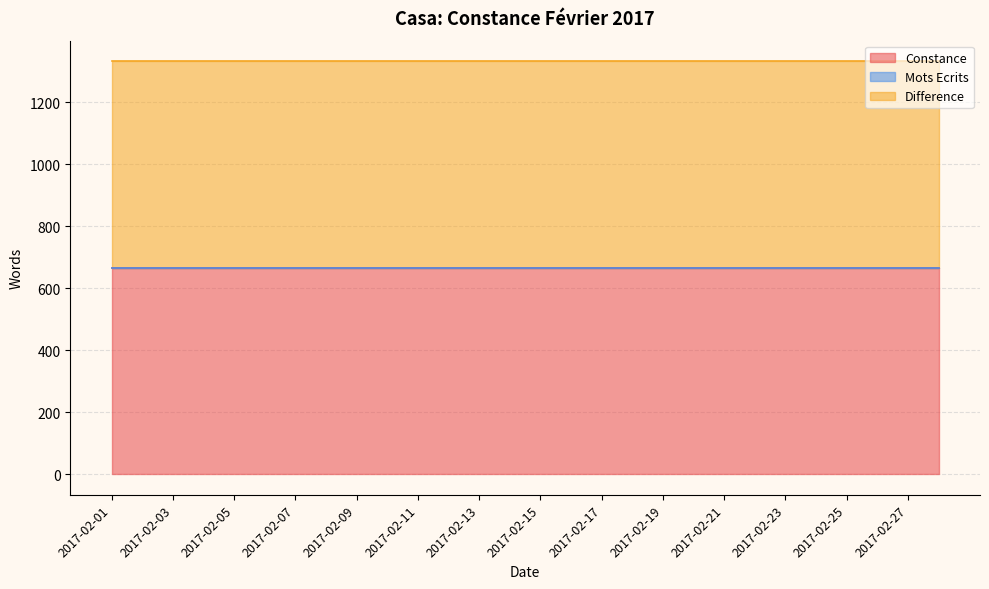

Reading right to left, extract all data points from this chart.

Constance: 2017-02-28=666	2017-02-27=666	2017-02-26=666	2017-02-25=666	2017-02-24=666	2017-02-23=666	2017-02-22=666	2017-02-21=666	2017-02-20=666	2017-02-19=666	2017-02-18=666	2017-02-17=666	2017-02-16=666	2017-02-15=666	2017-02-14=666	2017-02-13=666	2017-02-12=666	2017-02-11=666	2017-02-10=666	2017-02-09=666	2017-02-08=666	2017-02-07=666	2017-02-06=666	2017-02-05=666	2017-02-04=666	2017-02-03=666	2017-02-02=666	2017-02-01=666
Mots Ecrits: 2017-02-28=0	2017-02-27=0	2017-02-26=0	2017-02-25=0	2017-02-24=0	2017-02-23=0	2017-02-22=0	2017-02-21=0	2017-02-20=0	2017-02-19=0	2017-02-18=0	2017-02-17=0	2017-02-16=0	2017-02-15=0	2017-02-14=0	2017-02-13=0	2017-02-12=0	2017-02-11=0	2017-02-10=0	2017-02-09=0	2017-02-08=0	2017-02-07=0	2017-02-06=0	2017-02-05=0	2017-02-04=0	2017-02-03=0	2017-02-02=0	2017-02-01=0
Difference: 2017-02-28=666	2017-02-27=666	2017-02-26=666	2017-02-25=666	2017-02-24=666	2017-02-23=666	2017-02-22=666	2017-02-21=666	2017-02-20=666	2017-02-19=666	2017-02-18=666	2017-02-17=666	2017-02-16=666	2017-02-15=666	2017-02-14=666	2017-02-13=666	2017-02-12=666	2017-02-11=666	2017-02-10=666	2017-02-09=666	2017-02-08=666	2017-02-07=666	2017-02-06=666	2017-02-05=666	2017-02-04=666	2017-02-03=666	2017-02-02=666	2017-02-01=666